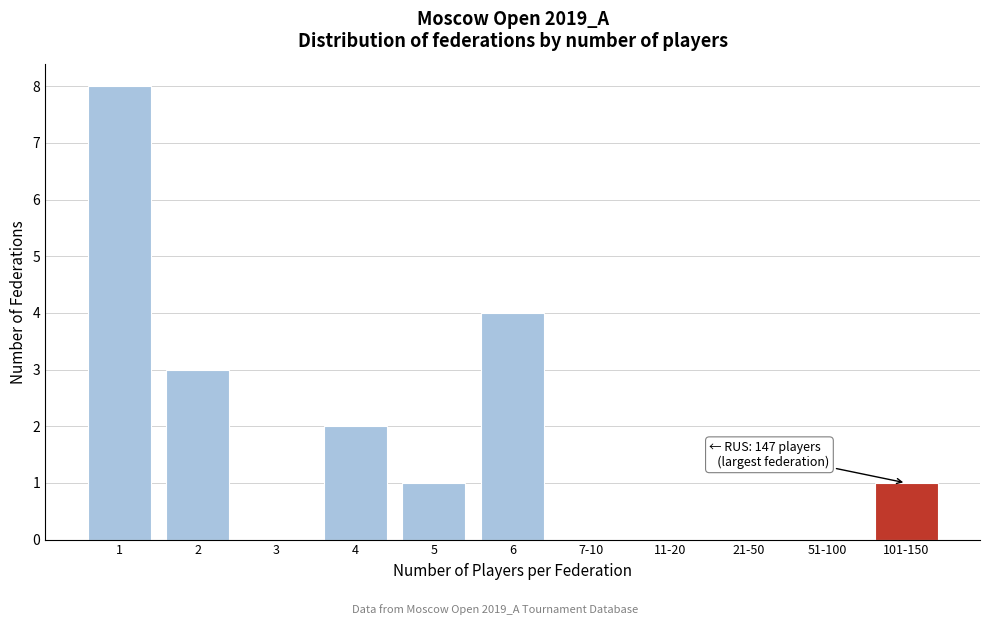

Reading left to right, extract all data points from this chart.

1=8	2=3	3=0	4=2	5=1	6=4	7-10=0	11-20=0	21-50=0	51-100=0	101-150=1